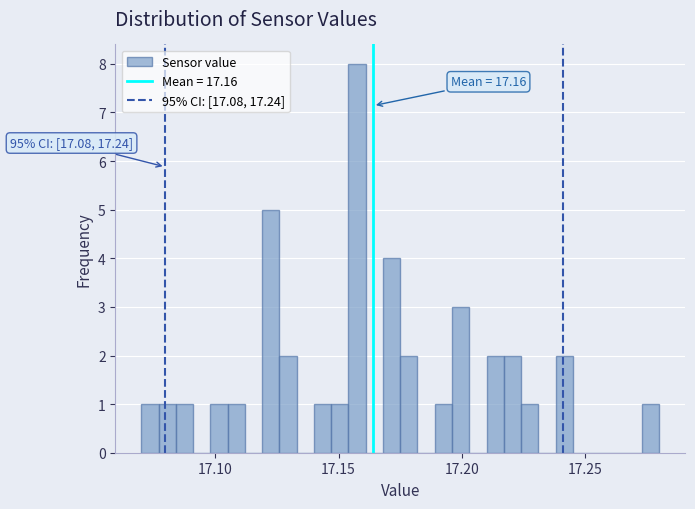

Read against the x-axis, roughly where is the centre of the tallest bar?

17.160